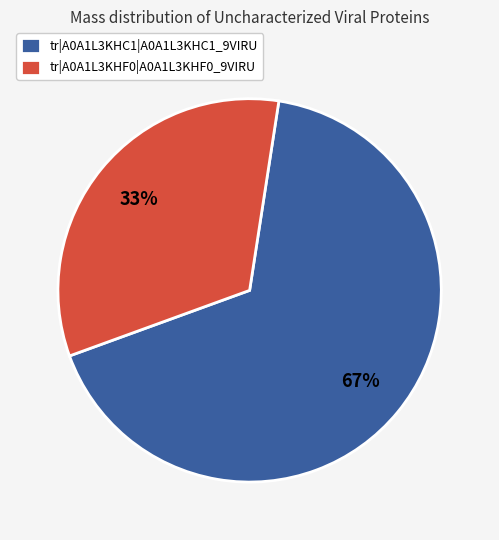

What is the ratio of the value at tr|A0A1L3KHF0|A0A1L3KHF0_9VIRU to the value at tr|A0A1L3KHC1|A0A1L3KHC1_9VIRU?

0.5